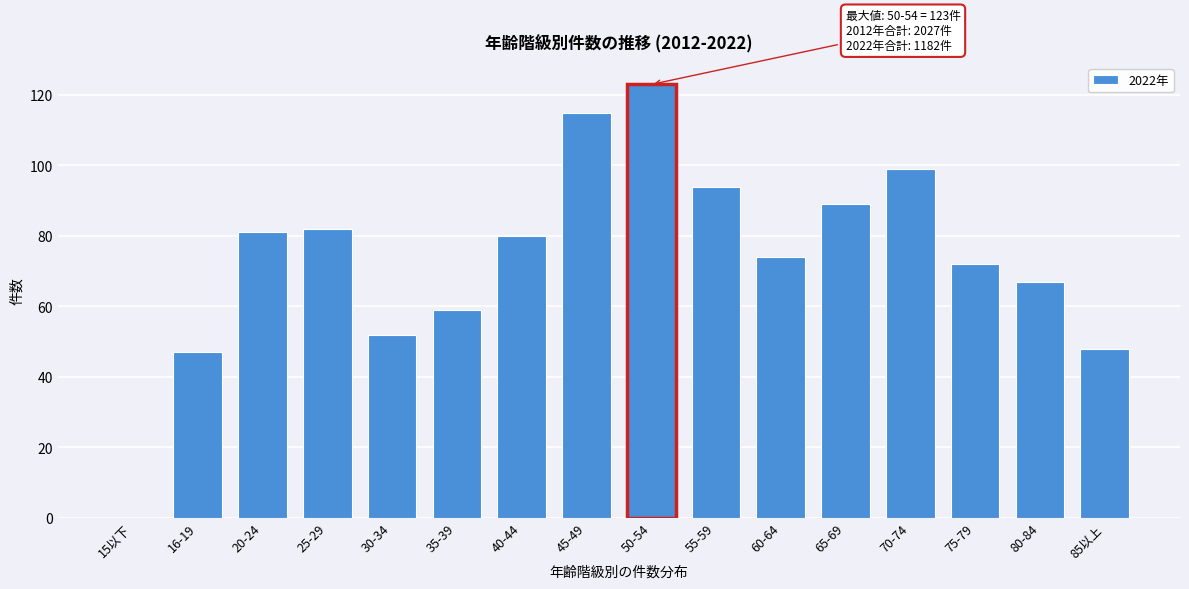

Reading left to right, what are all the values shown in this chart?

15以下=0	16-19=47	20-24=81	25-29=82	30-34=52	35-39=59	40-44=80	45-49=115	50-54=123	55-59=94	60-64=74	65-69=89	70-74=99	75-79=72	80-84=67	85以上=48